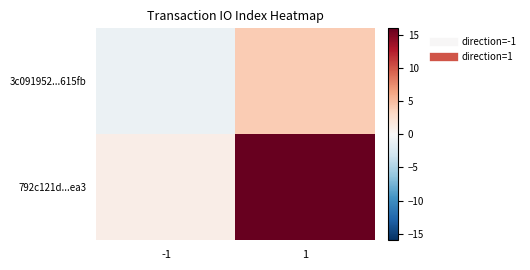

Which series changed the most between -1 and 1?

792c121d...ea3